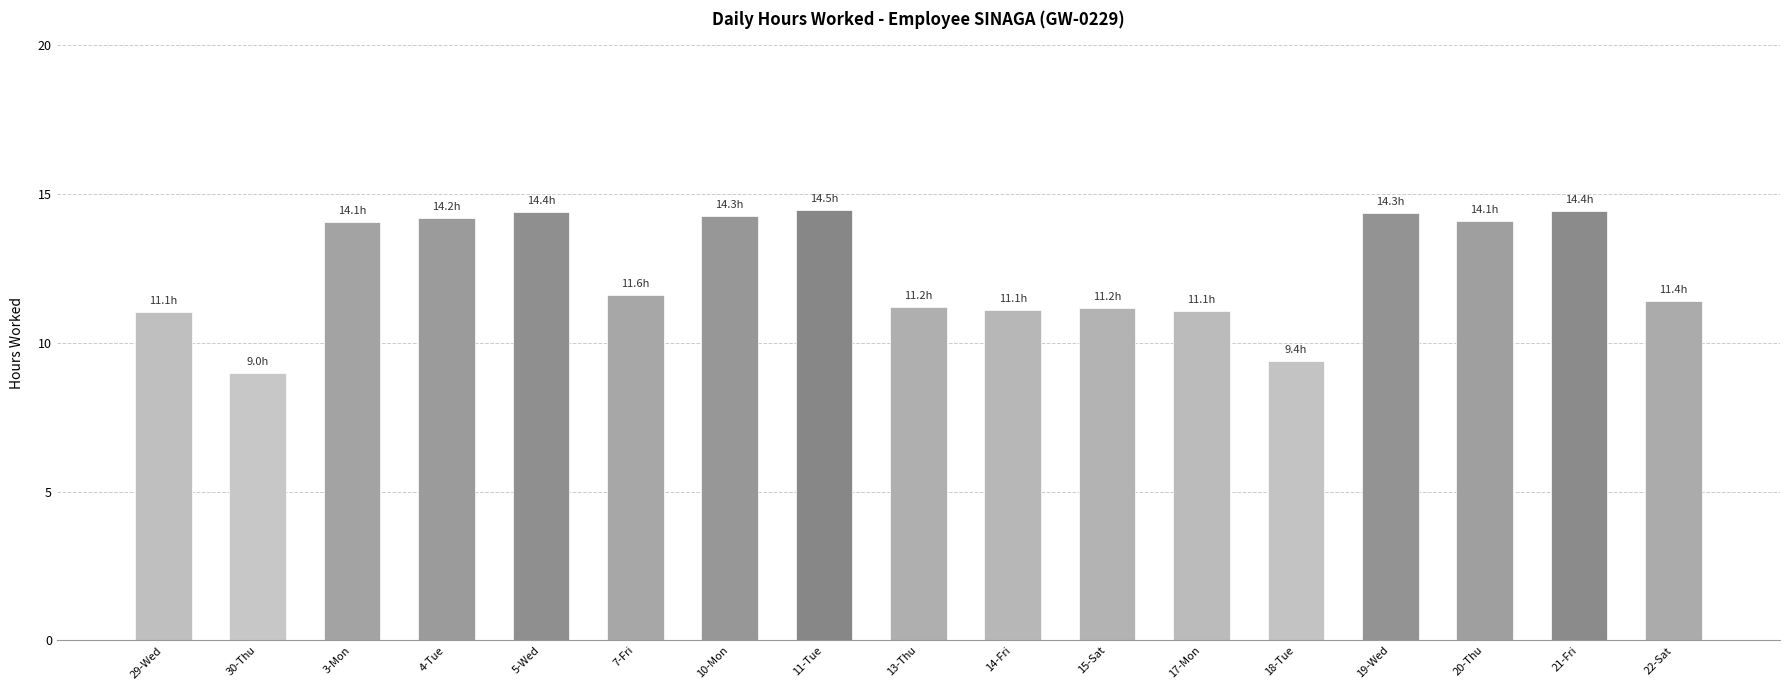

Is it true that the value at 30-Thu is 16.0?

False